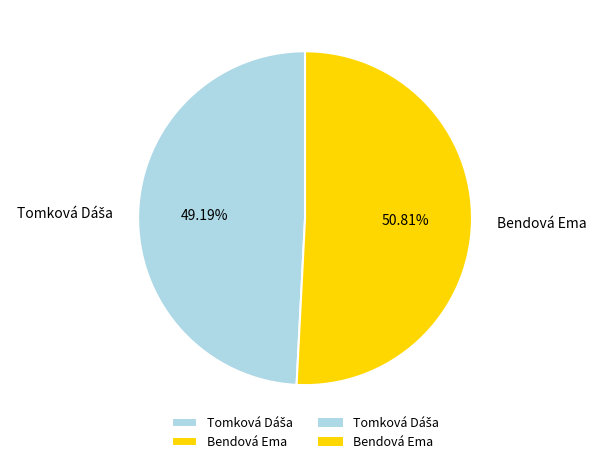

Is there any slice that represents more than half of the pie?

Yes